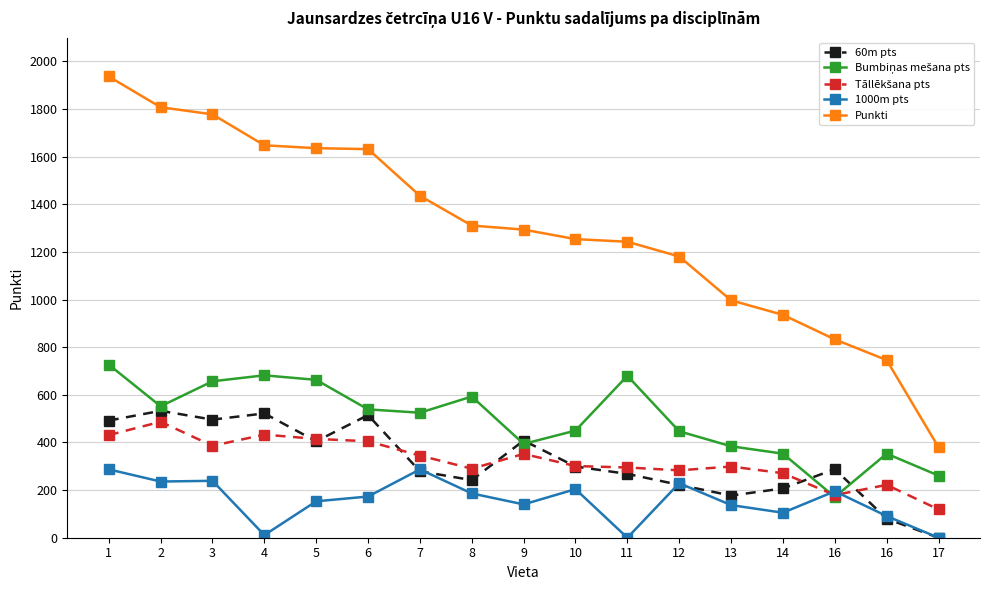

How many interior local peaks does the Tāllēkšana pts series have?

5